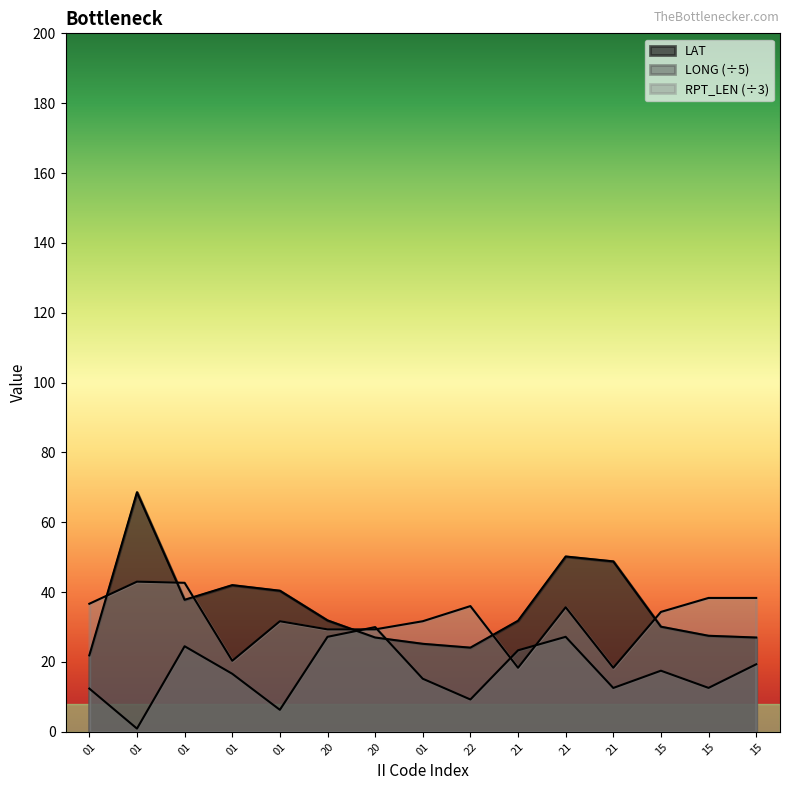

Between 21 and 20, which is larger?

21